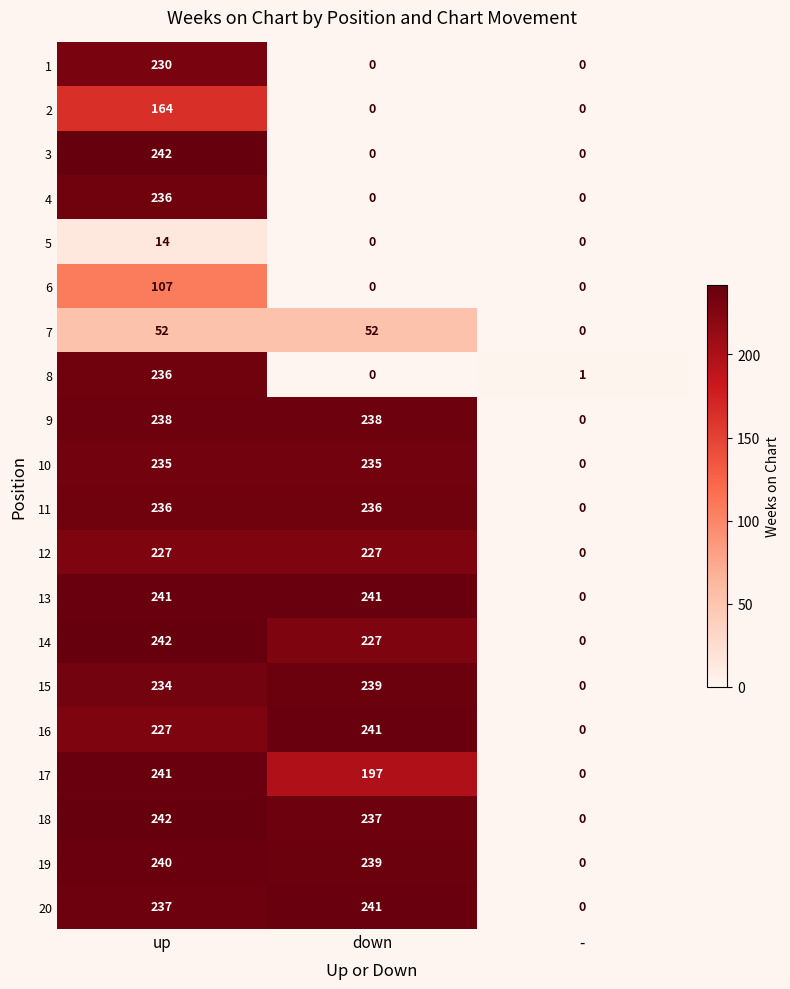

At which category is the sum across all series the highest?

up